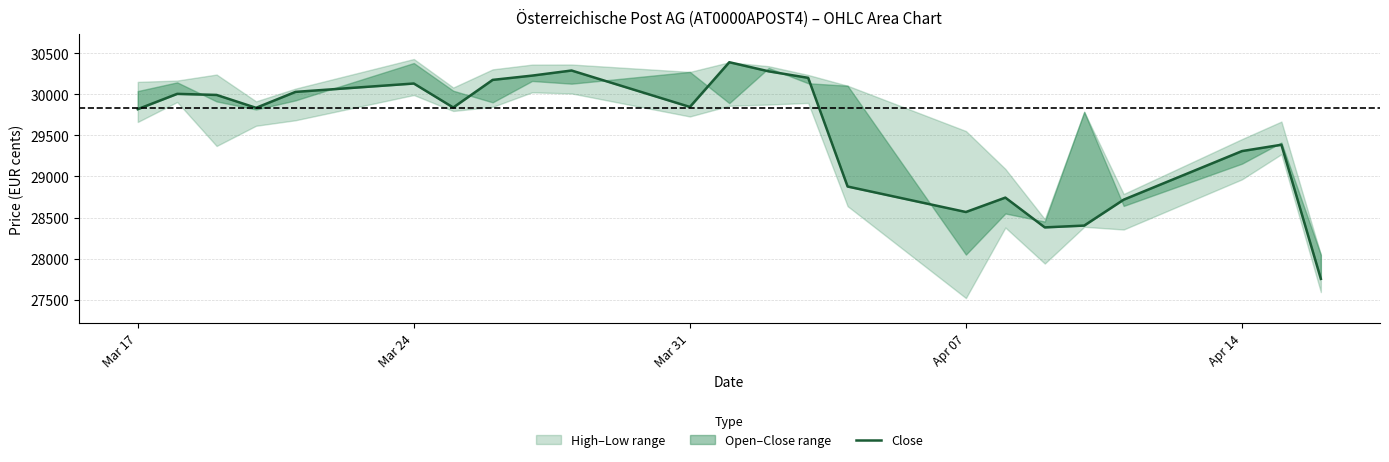

How many points are lower than both their immediate neighbors (excluding endpoints)?

5